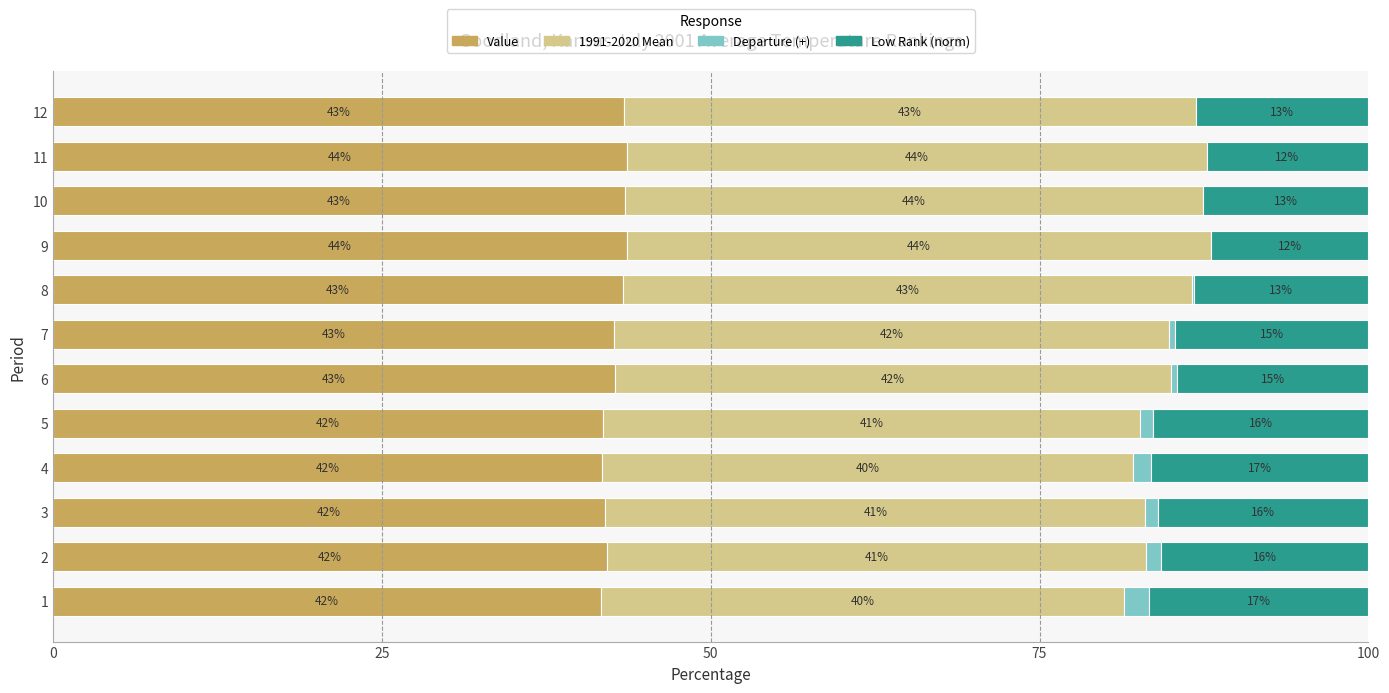

Is it true that Value equals 72.2 at 5?

False